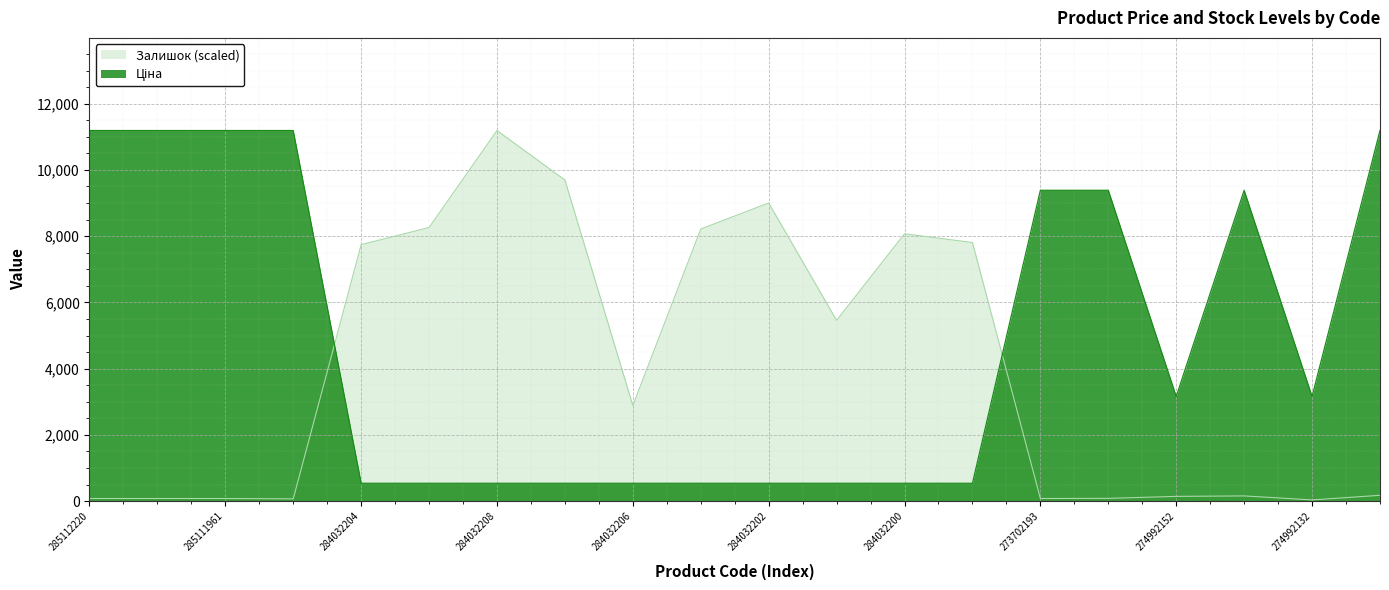

How many values in the Ціна series exceed 3157?

10